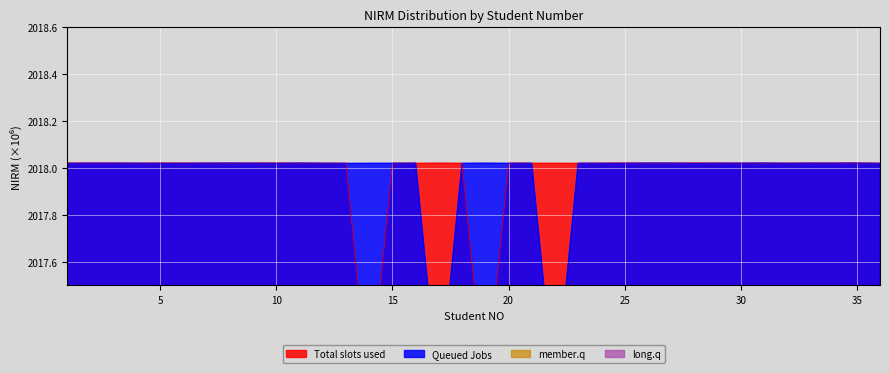

Reading left to right, what are all the values shown in this chart?

Total slots used: 1=2018.0	2=2018.0	3=2018.0	4=2018.0	5=2018.0	6=2018.0	7=2018.0	8=2018.0	9=2018.0	10=2018.0	11=2018.0	12=2018.0	13=2018.0	14=2017.0	15=2018.0	16=2018.0	17=2018.0	18=2018.0	19=2017.0	20=2018.0	21=2018.0	22=2018.0	23=2018.0	24=2018.0	25=2018.0	26=2018.0	27=2018.0	28=2018.0	29=2018.0	30=2018.0	31=2018.0	32=2018.0	33=2018.0	34=2018.0	35=2018.0	36=2018.0
Queued Jobs: 1=2018.0	2=2018.0	3=2018.0	4=2018.0	5=2018.0	6=2018.0	7=2018.0	8=2018.0	9=2018.0	10=2018.0	11=2018.0	12=2018.0	13=2018.0	14=2018.0	15=2018.0	16=2018.0	17=2017.0	18=2018.0	19=2018.0	20=2018.0	21=2018.0	22=2017.0	23=2018.0	24=2018.0	25=2018.0	26=2018.0	27=2018.0	28=2018.0	29=2018.0	30=2018.0	31=2018.0	32=2018.0	33=2018.0	34=2018.0	35=2018.0	36=2018.0